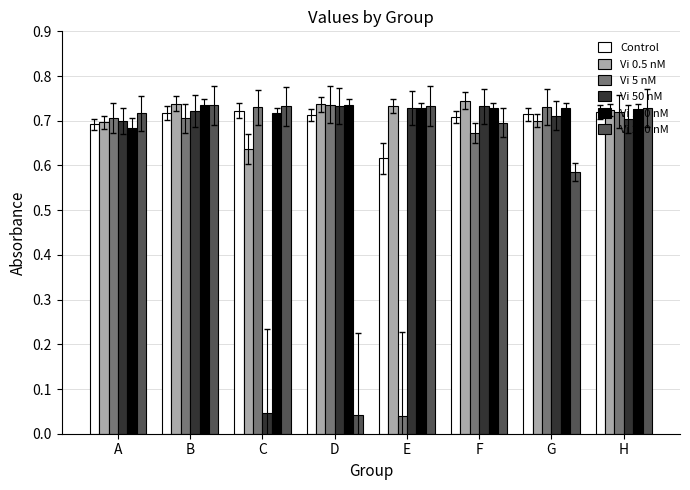

How many bars are there in total?

48